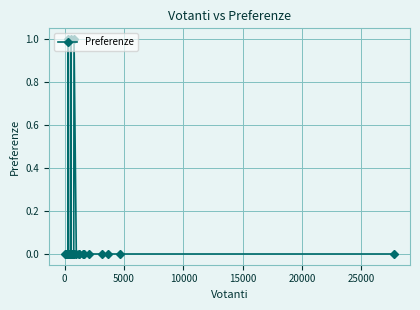

True or false: the data has more than 0 interior local peaks.

True